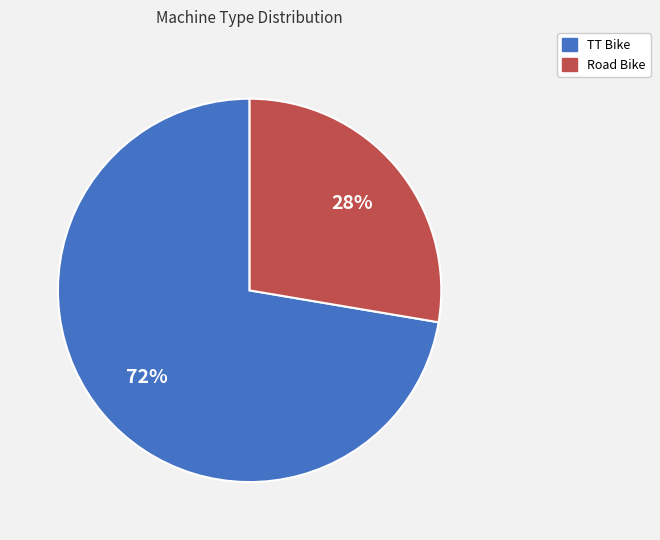

To the nearest percent, what is the combined percentage of TT Bike and Road Bike?

100%